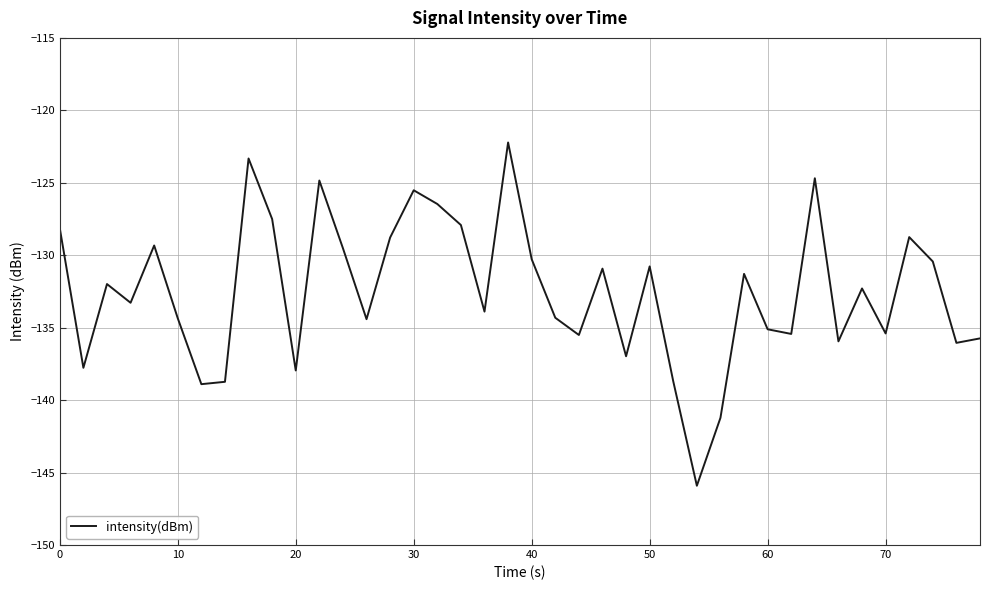

What is the difference between the maximum and minimum values?

23.7